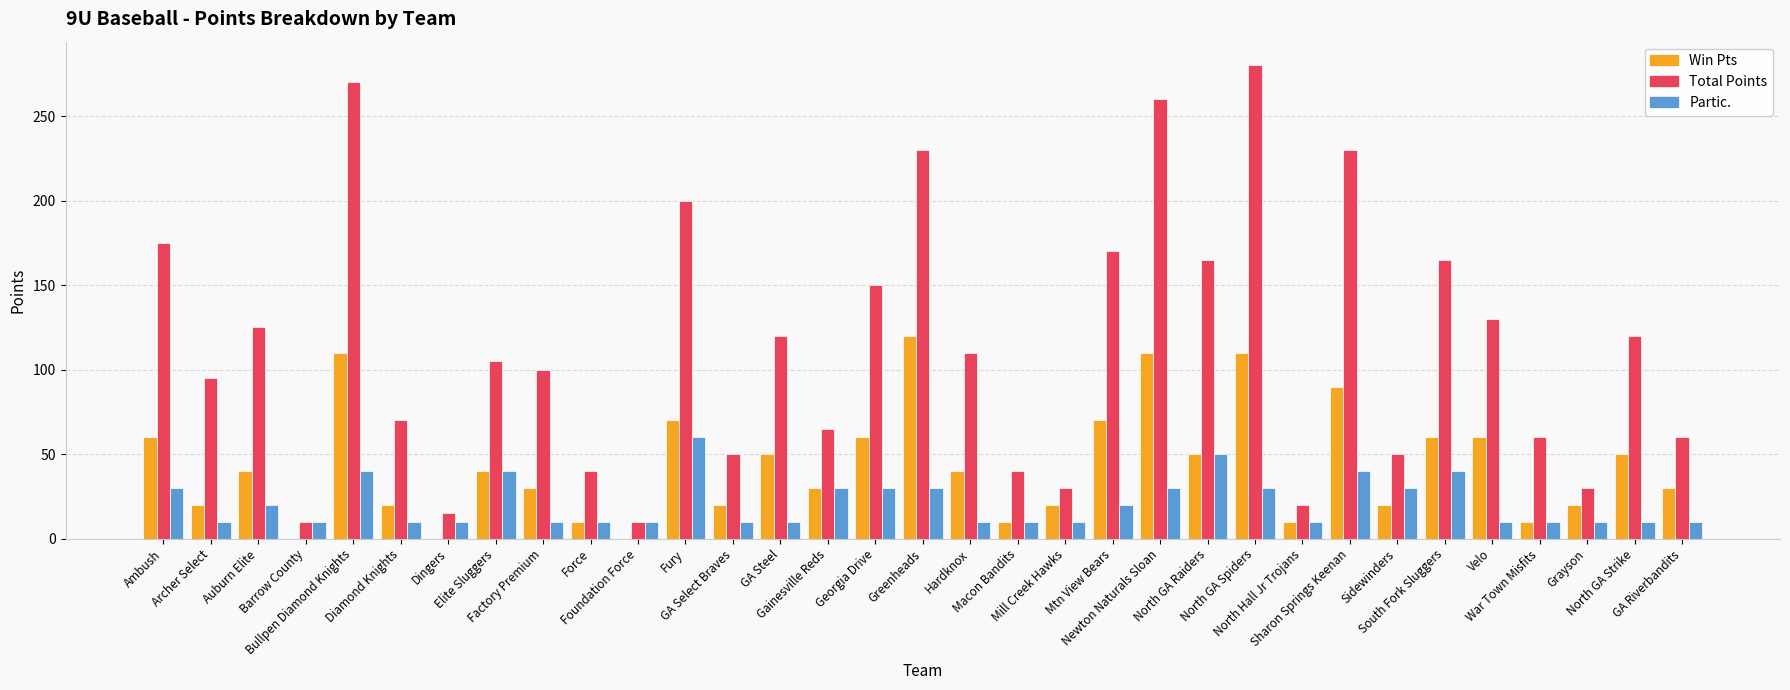

Reading left to right, transcribe all the data shown in this chart.

Win Pts: 60	20	40	0	110	20	0	40	30	10	0	70	20	50	30	60	120	40	10	20	70	110	50	110	10	90	20	60	60	10	20	50	30
Total Points: 175	95	125	10	270	70	15	105	100	40	10	200	50	120	65	150	230	110	40	30	170	260	165	280	20	230	50	165	130	60	30	120	60
Partic.: 30	10	20	10	40	10	10	40	10	10	10	60	10	10	30	30	30	10	10	10	20	30	50	30	10	40	30	40	10	10	10	10	10